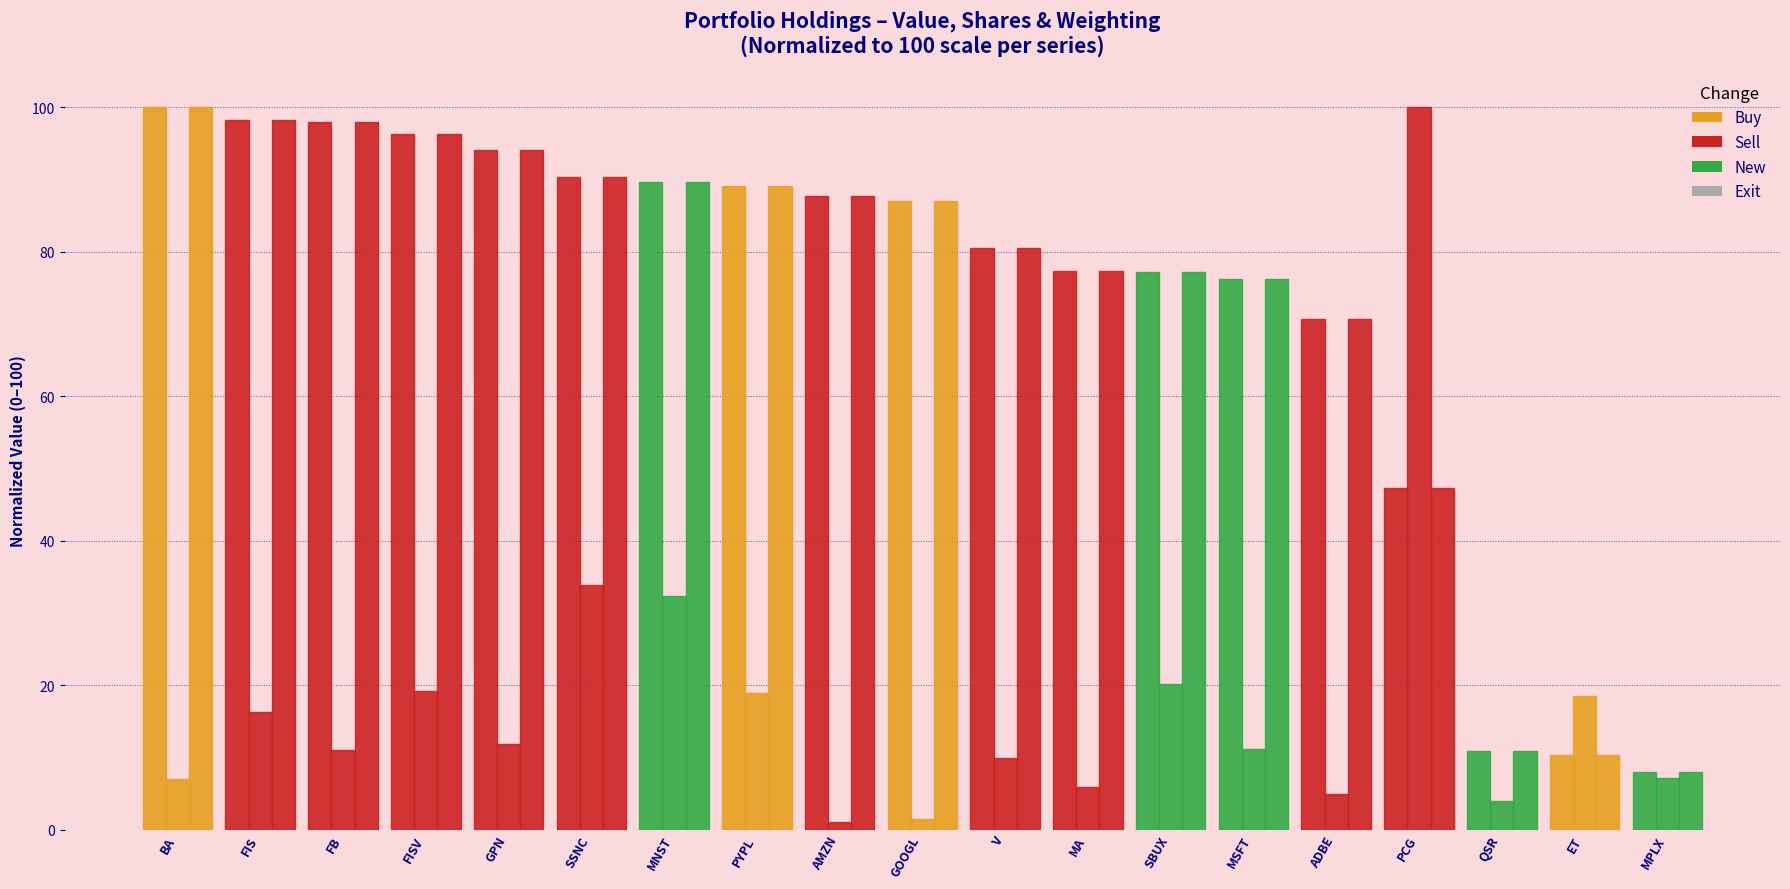

Reading right to left, what are all the values shown in this chart?

Value ($): 8.0	10.3	10.9	47.3	70.7	76.2	77.2	77.3	80.5	87.0	87.6	89.0	89.6	90.4	94.0	96.3	98.0	98.3	100.0
Shares: 7.2	18.4	3.9	100.0	4.9	11.1	20.2	5.9	9.8	1.5	1.1	18.9	32.4	33.8	11.8	19.1	11.0	16.2	7.0
Weighting: 8.0	10.3	10.9	47.3	70.7	76.2	77.2	77.3	80.5	87.0	87.6	89.0	89.6	90.4	94.0	96.3	98.0	98.3	100.0